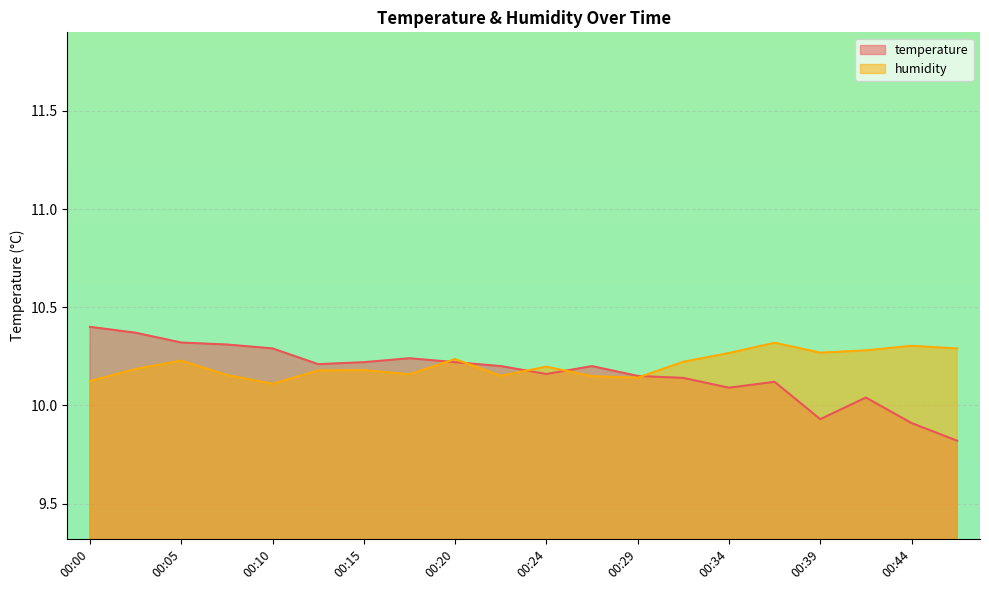

Which series has the largest range (max minus min)?

temperature